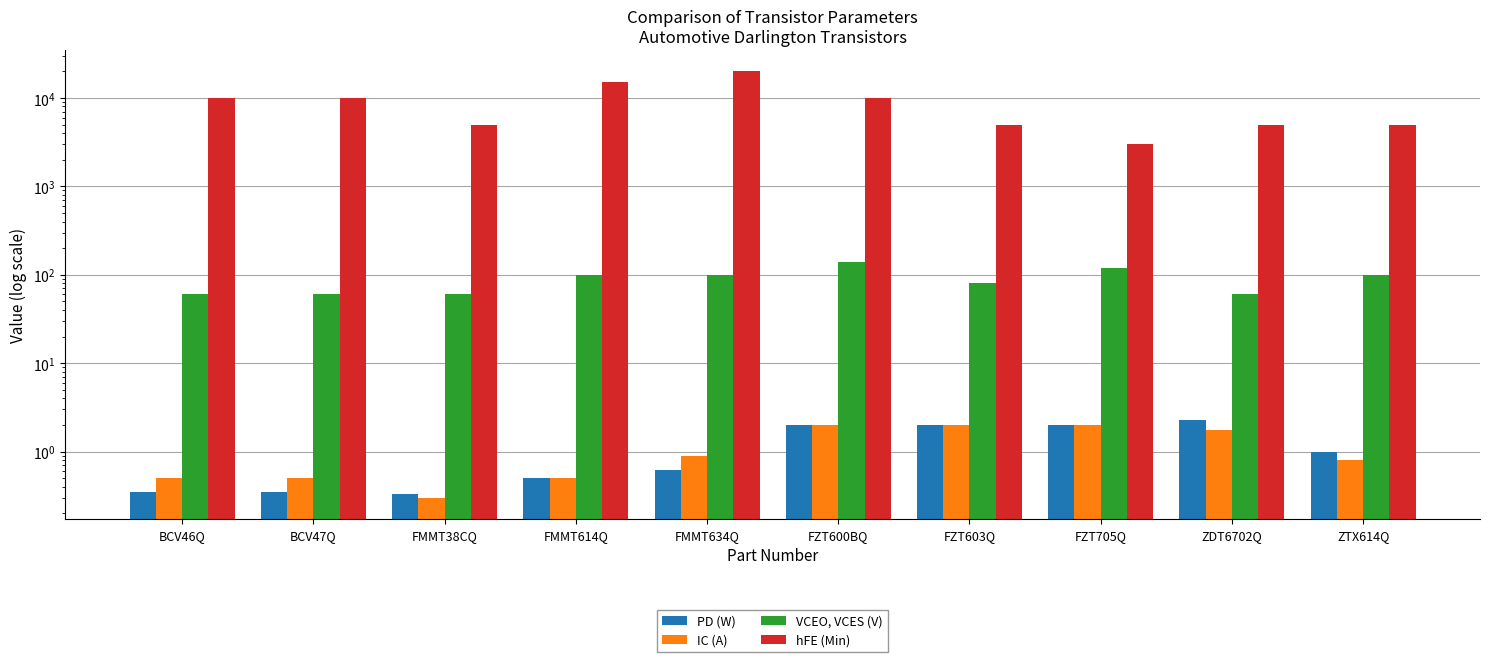

What is the spread (max minus min) of values at FZT705Q?

2998.0